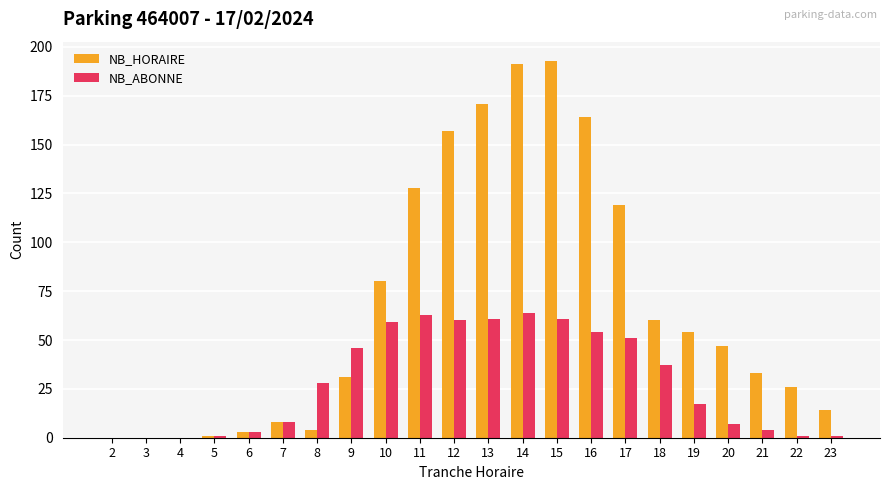

What is the sum of all NB_ABONNE values?

626